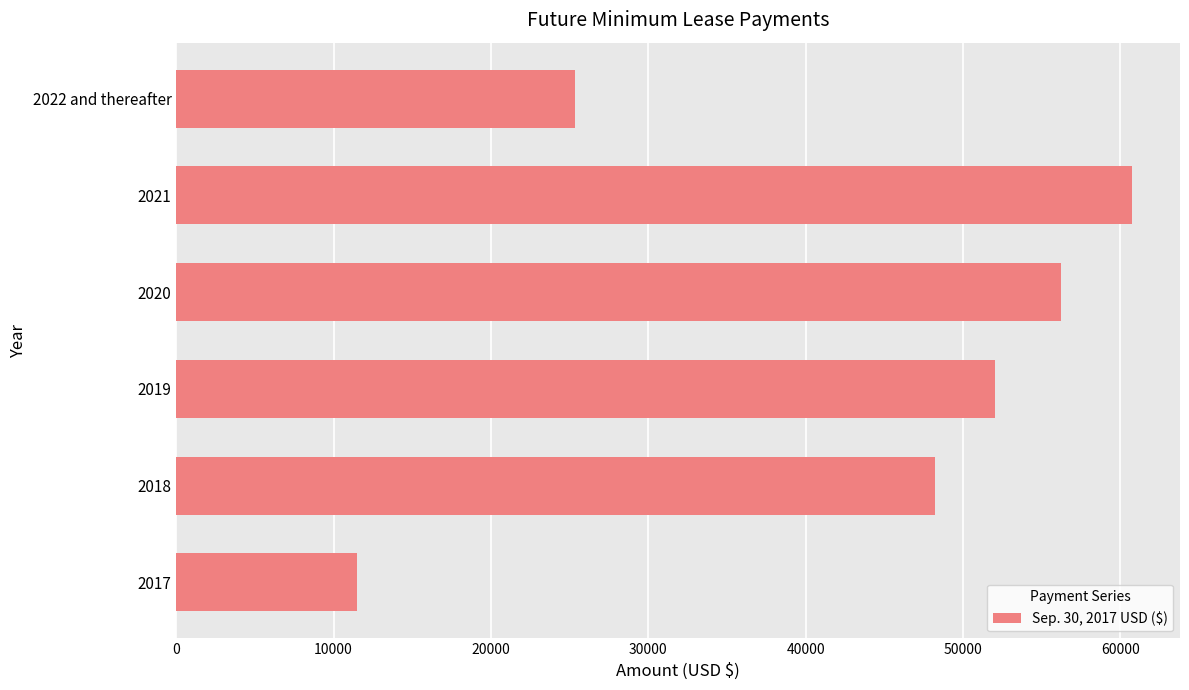

True or false: the data shows 29028 at 2018.

False